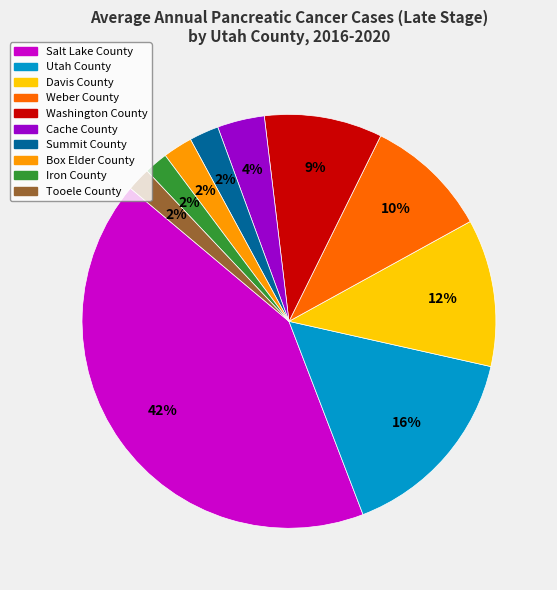

To the nearest percent, what portion does Weber County represent?

10%